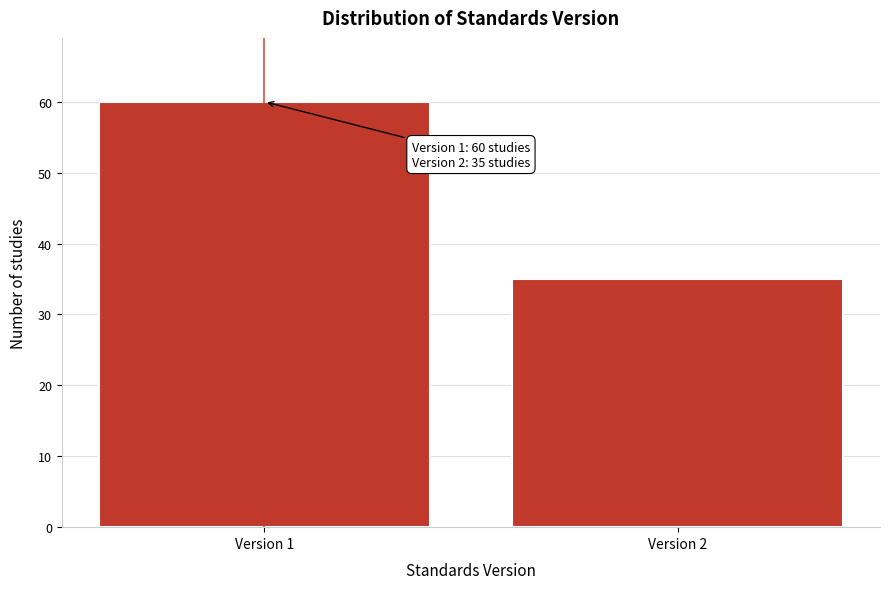

Reading left to right, extract all data points from this chart.

Version 1=60	Version 2=35